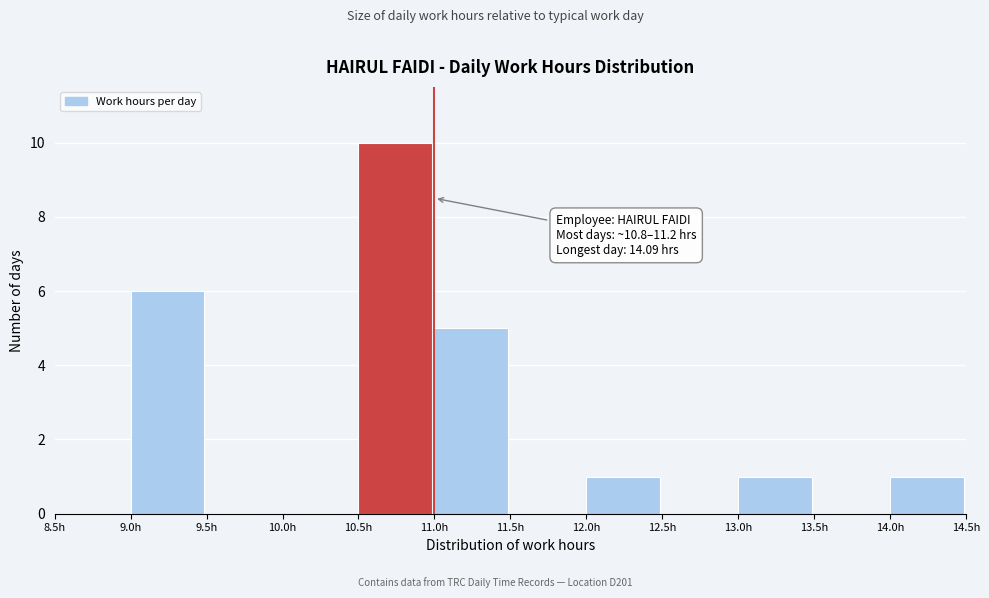

Over which range of the x-axis is the bar tallest?

10.5 to 11.0